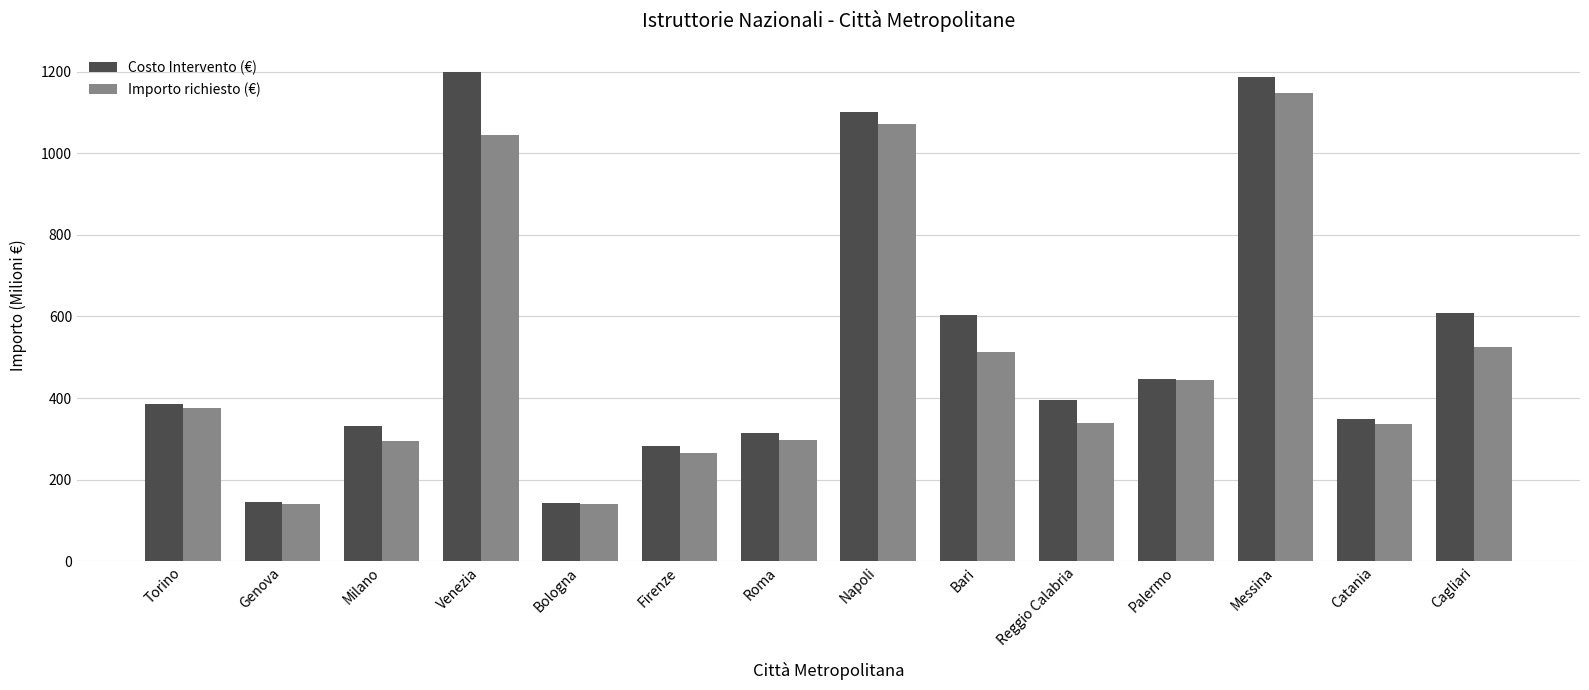

Does the chart contain stacked bars?

No